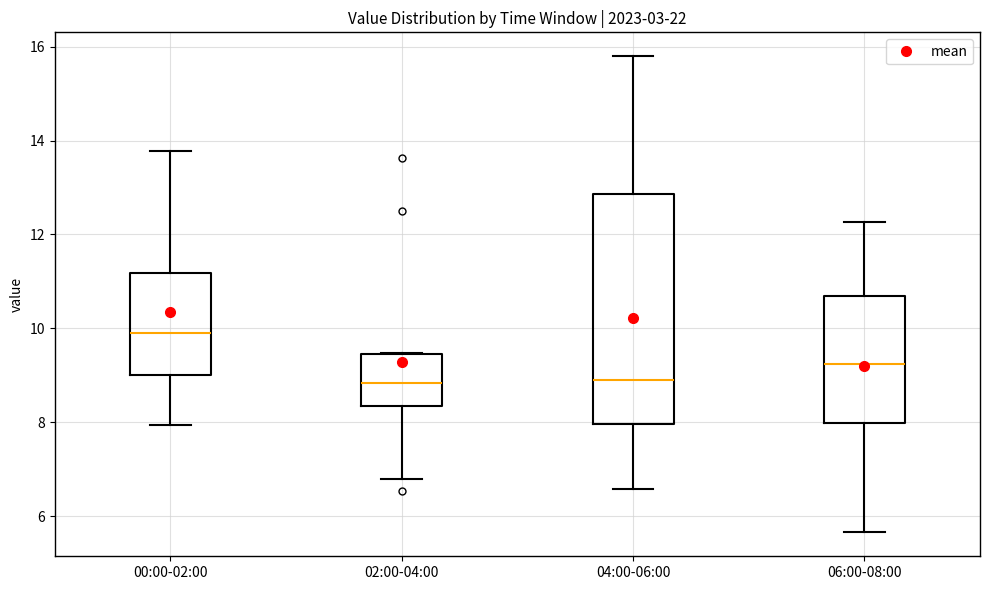

Where does the upper whisker of the box for 06:00-08:00 end on the y-axis? The values are not printed on the chart, so give them approximately, as read against the axis.

12.2